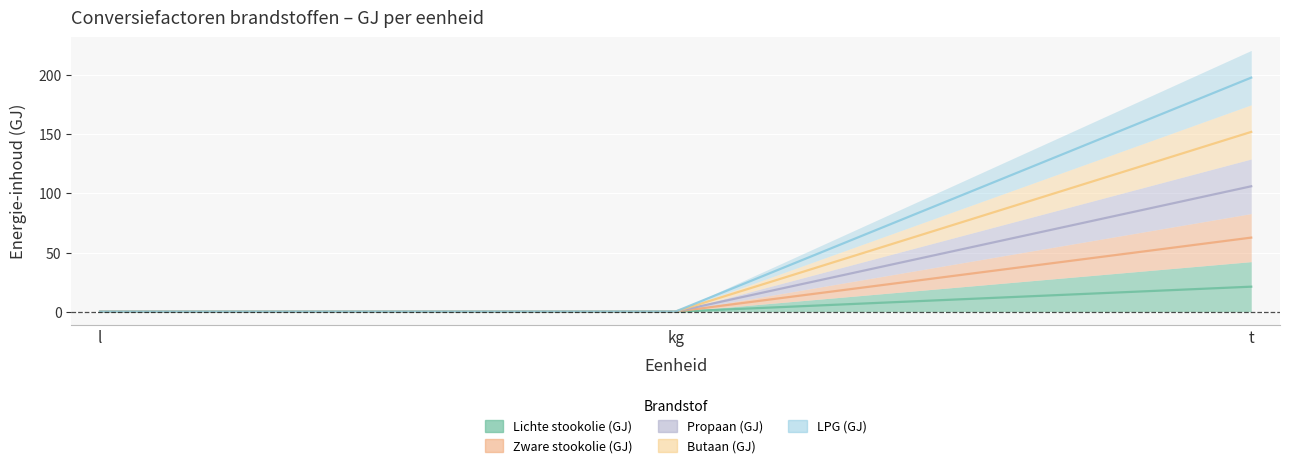

What are all the series names shown in the legend?

Lichte stookolie (GJ), Zware stookolie (GJ), Propaan (GJ), Butaan (GJ), LPG (GJ)